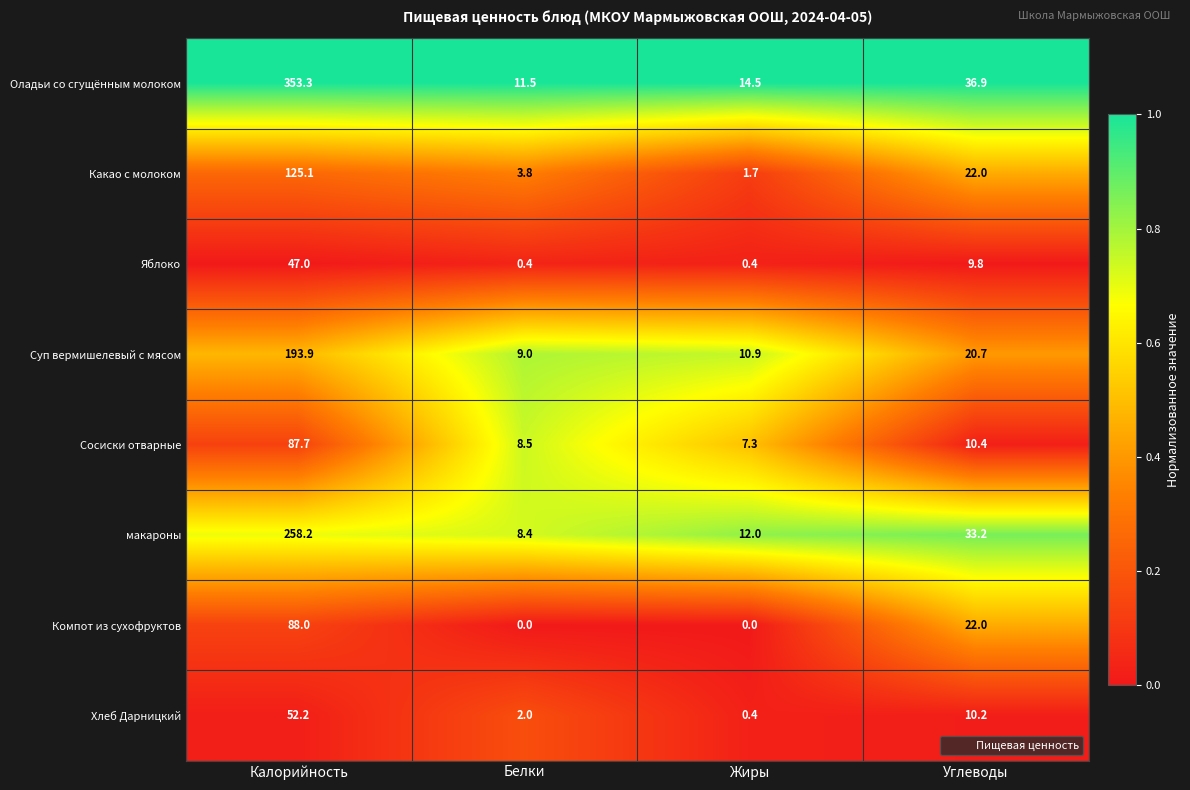

What is the difference between the maximum and minimum values in the Суп вермишелевый с мясом series?

184.9